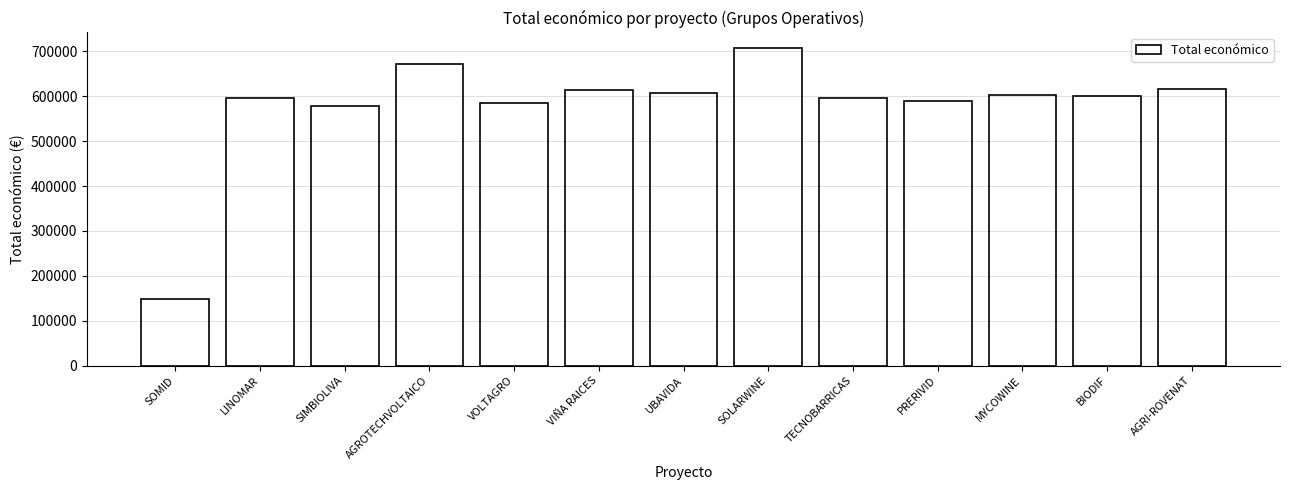

The chart shows a value of 607342.0 at UBAVIDA. True or false?

True